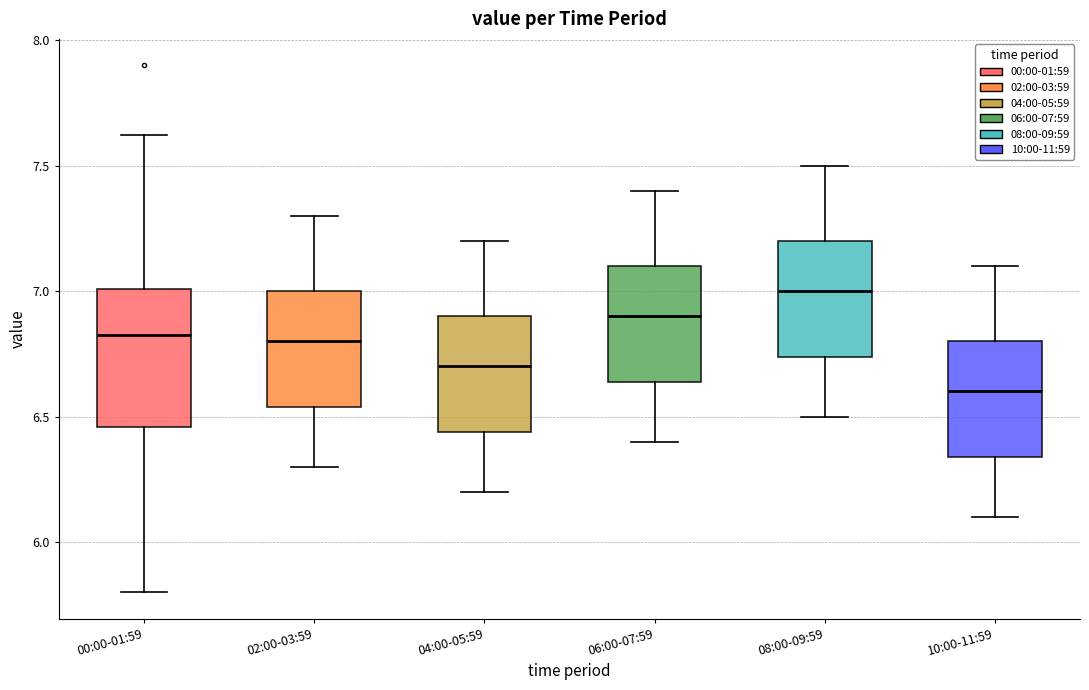

Where does the lower whisker of the box for 02:00-03:59 end on the y-axis? The values are not printed on the chart, so give them approximately, as read against the axis.

6.30